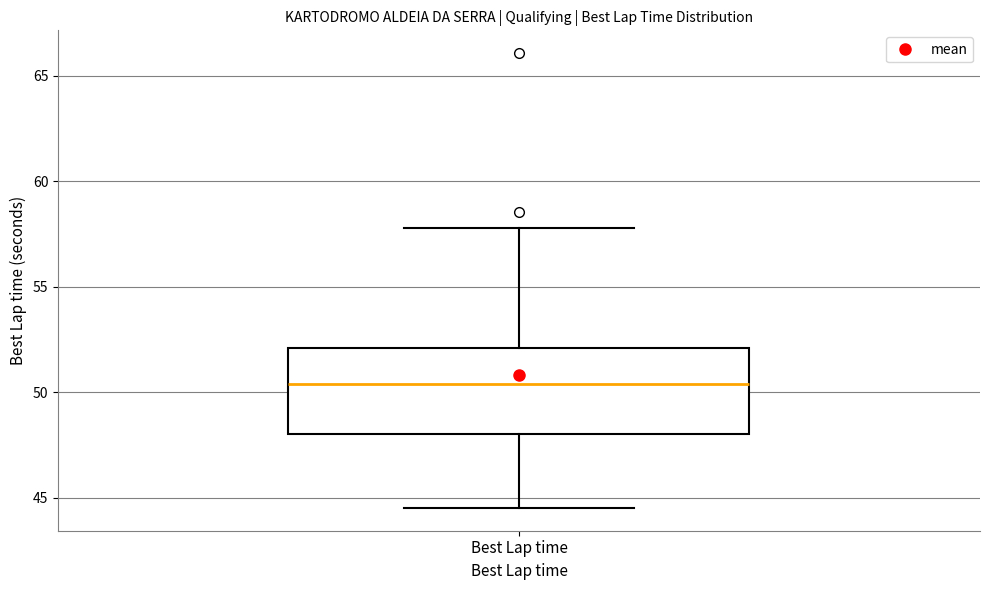

Transcribe this box plot: give where the median line is, the range the box spans, and where the two whiskers end, as read against the y-axis. The values are not printed on the chart, so give them approximately, as read against the axis.

median 50.5, box 48.0 to 52.0, whiskers 44.5 to 58.0